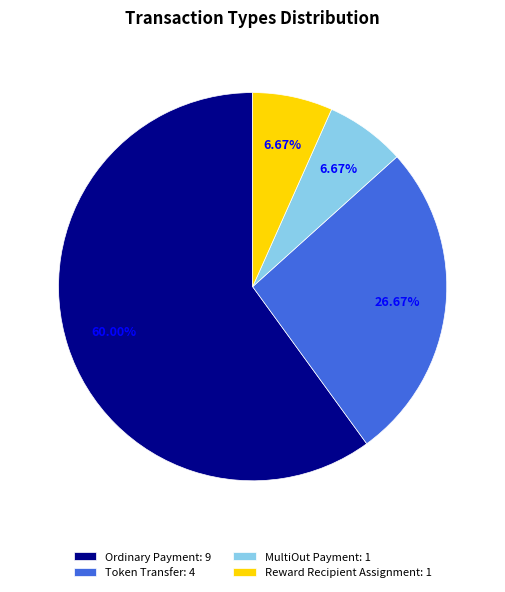

Which has a higher value, Reward Recipient Assignment: 1 or Ordinary Payment: 9?

Ordinary Payment: 9